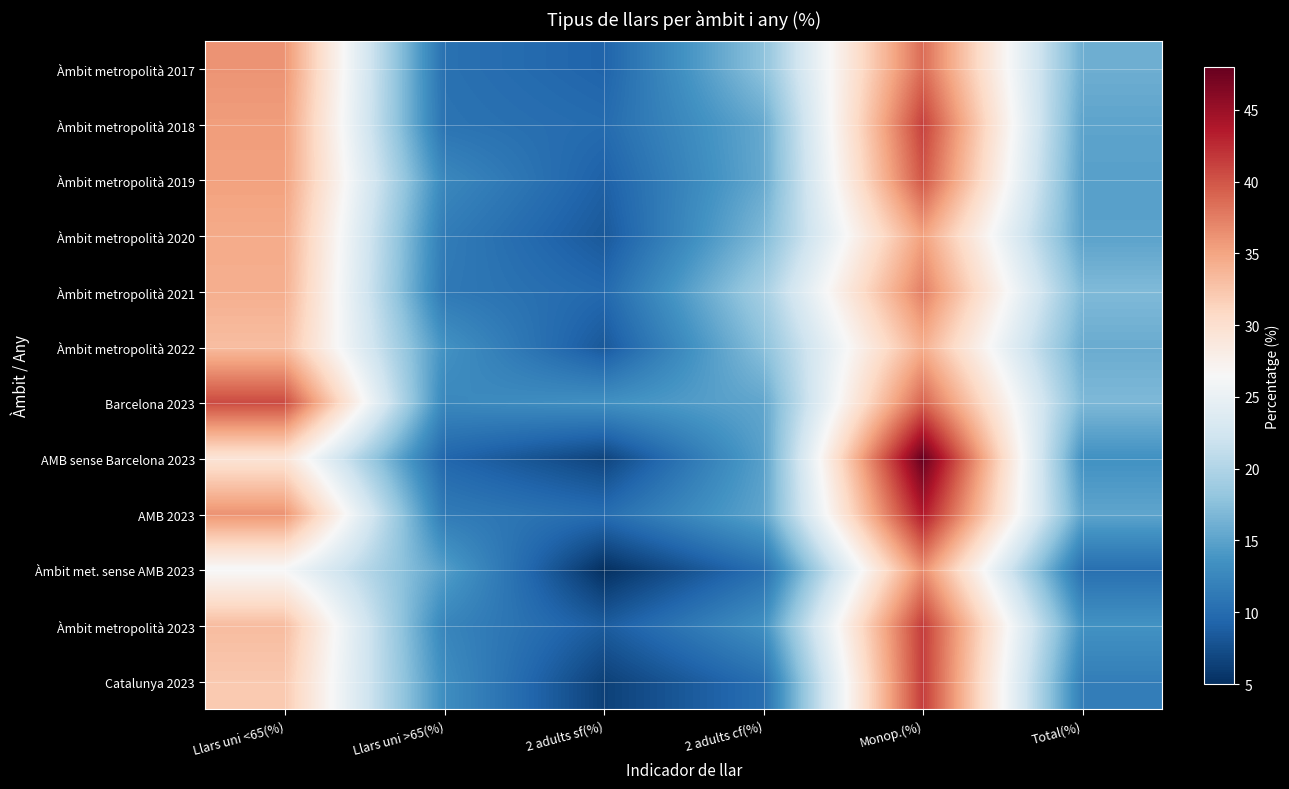

Between Llars uni <65(%) and Monop.(%), which series saw the biggest shift?

AMB sense Barcelona 2023